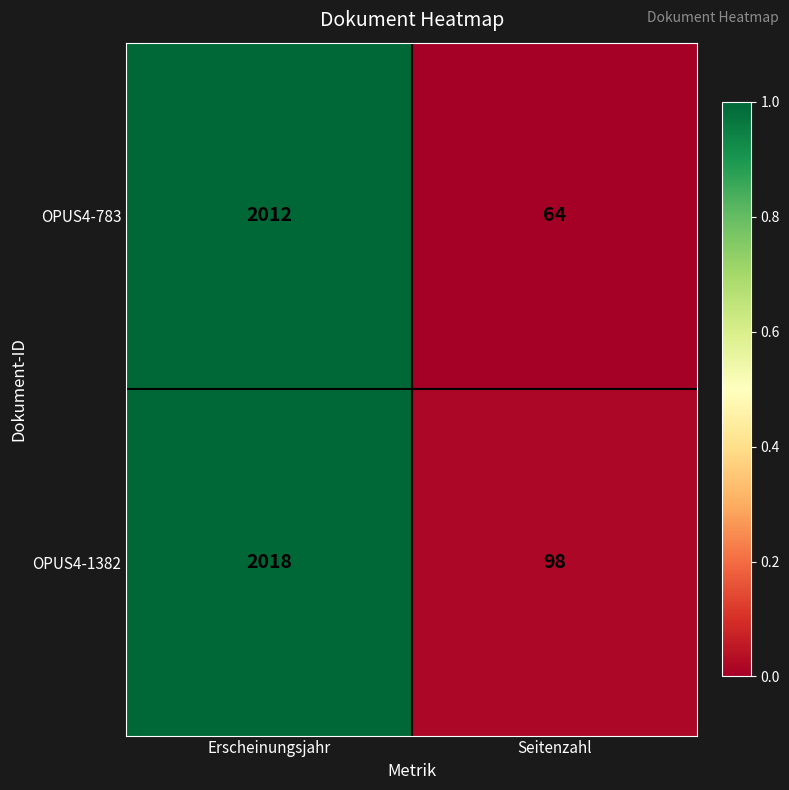

Which series changed the most between Erscheinungsjahr and Seitenzahl?

OPUS4-783